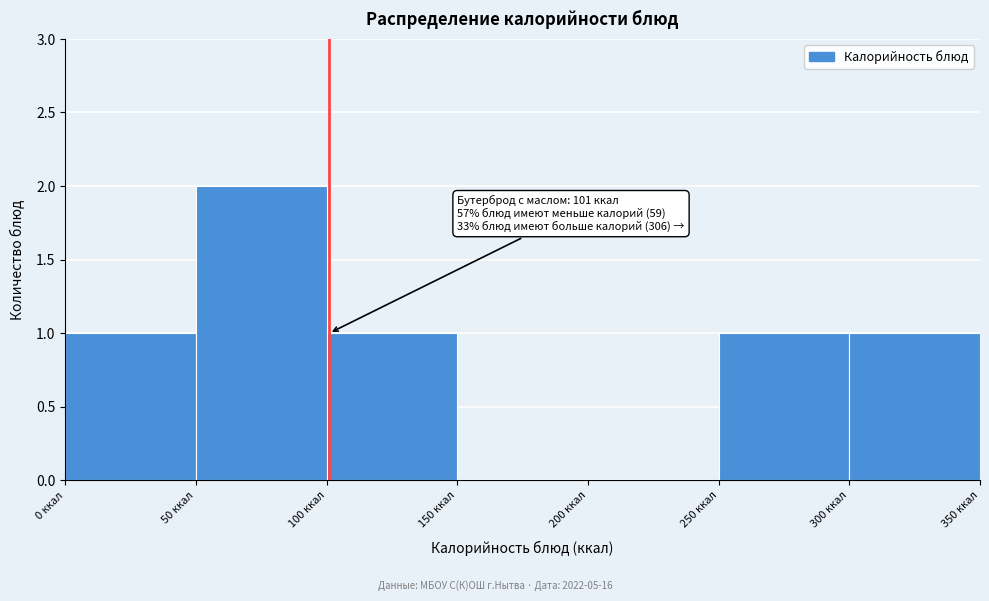

Over which range of the x-axis is the bar tallest?

50 to 100